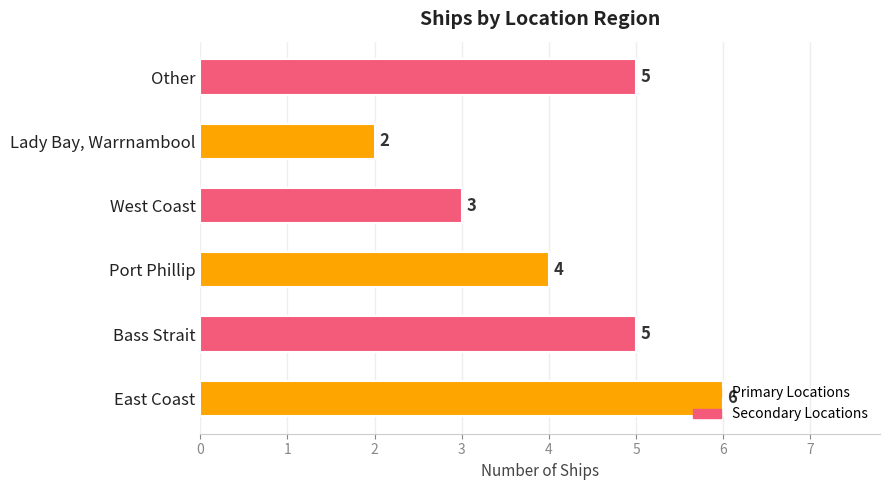

What is the difference between the maximum and minimum values?

4